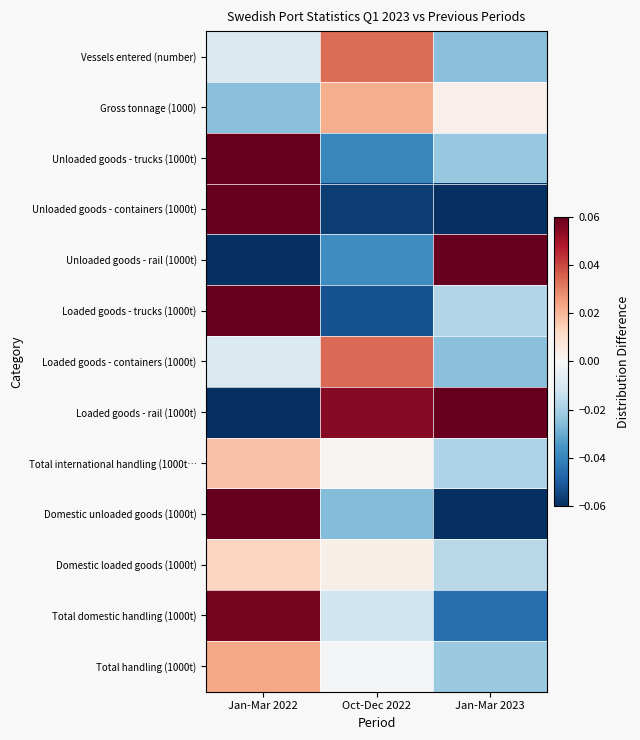

Reading left to right, what are all the values shown in this chart?

Vessels entered (number): Jan-Mar 2022=-0.0	Oct-Dec 2022=0.0	Jan-Mar 2023=-0.0
Gross tonnage (1000): Jan-Mar 2022=-0.0	Oct-Dec 2022=0.0	Jan-Mar 2023=0.0
Unloaded goods - trucks (1000t): Jan-Mar 2022=0.1	Oct-Dec 2022=-0.0	Jan-Mar 2023=-0.0
Unloaded goods - containers (1000t): Jan-Mar 2022=0.2	Oct-Dec 2022=-0.1	Jan-Mar 2023=-0.1
Unloaded goods - rail (1000t): Jan-Mar 2022=-0.2	Oct-Dec 2022=-0.0	Jan-Mar 2023=0.2
Loaded goods - trucks (1000t): Jan-Mar 2022=0.1	Oct-Dec 2022=-0.1	Jan-Mar 2023=-0.0
Loaded goods - containers (1000t): Jan-Mar 2022=-0.0	Oct-Dec 2022=0.0	Jan-Mar 2023=-0.0
Loaded goods - rail (1000t): Jan-Mar 2022=-0.2	Oct-Dec 2022=0.1	Jan-Mar 2023=0.2
Total international handling (1000t…: Jan-Mar 2022=0.0	Oct-Dec 2022=0.0	Jan-Mar 2023=-0.0
Domestic unloaded goods (1000t): Jan-Mar 2022=0.1	Oct-Dec 2022=-0.0	Jan-Mar 2023=-0.1
Domestic loaded goods (1000t): Jan-Mar 2022=0.0	Oct-Dec 2022=0.0	Jan-Mar 2023=-0.0
Total domestic handling (1000t): Jan-Mar 2022=0.1	Oct-Dec 2022=-0.0	Jan-Mar 2023=-0.0
Total handling (1000t): Jan-Mar 2022=0.0	Oct-Dec 2022=-0.0	Jan-Mar 2023=-0.0